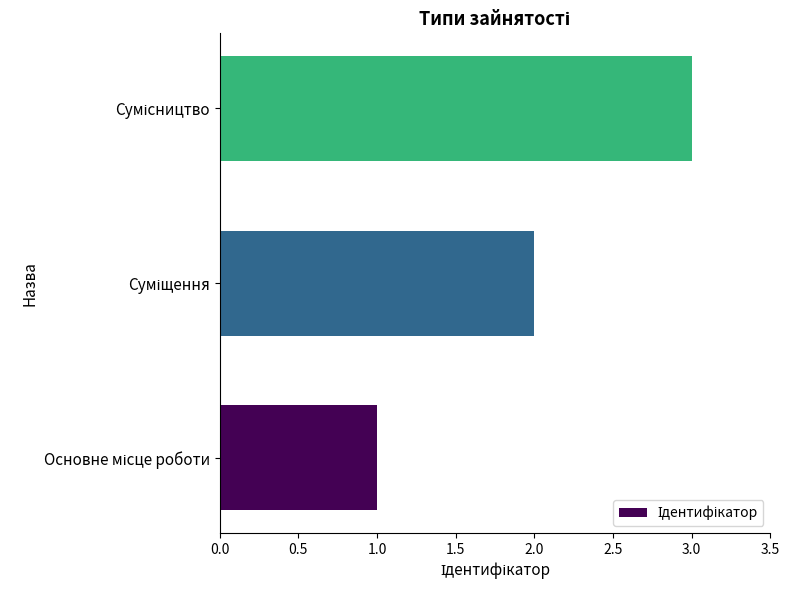

What is the greatest value displayed?

3